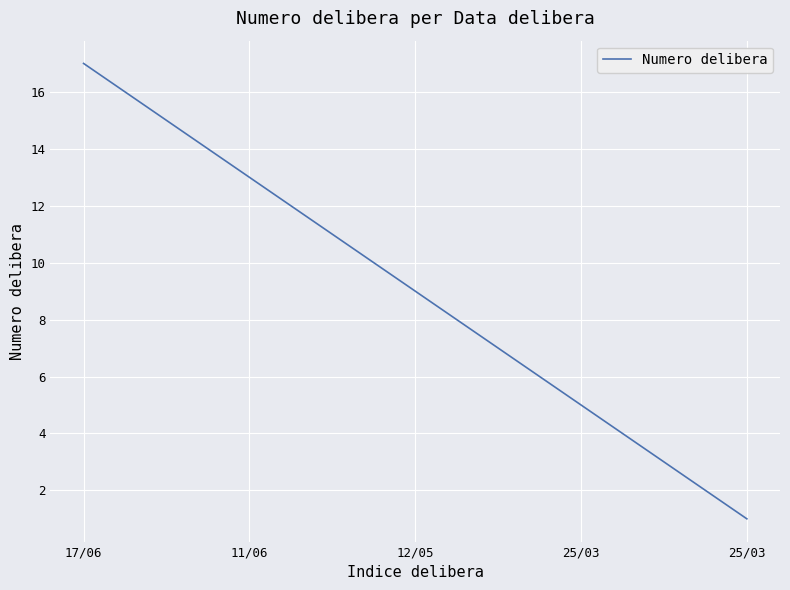

What is the difference between the maximum and minimum values?

16